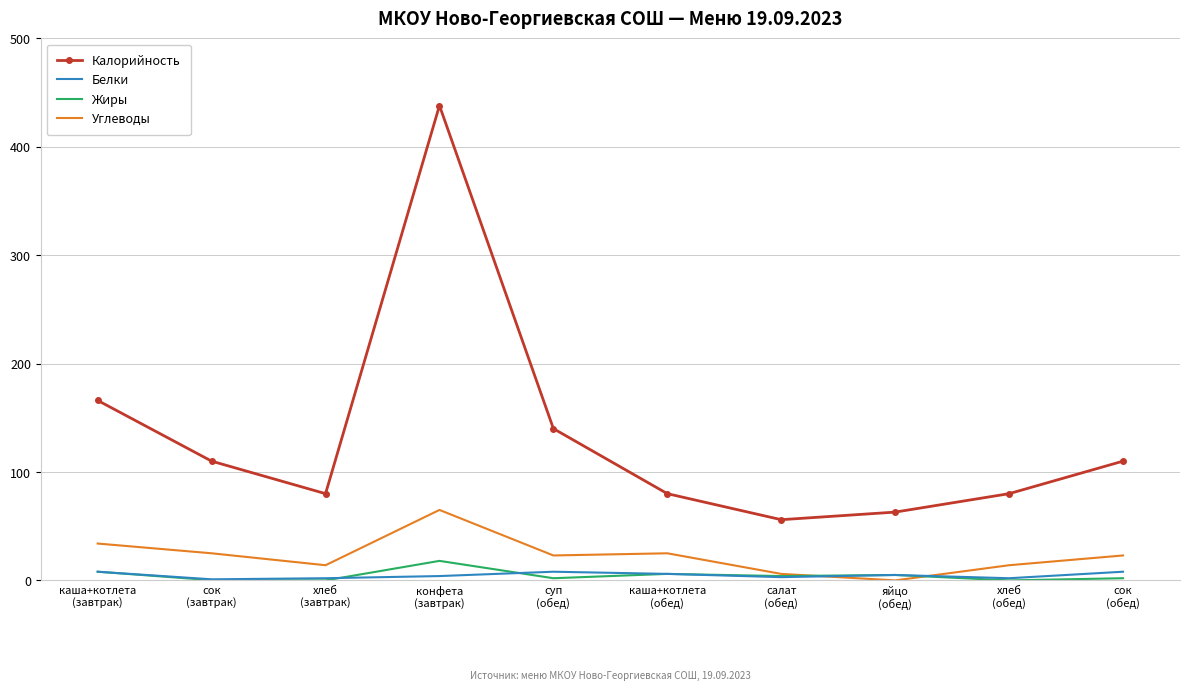

True or false: Калорийность and Белки intersect in this chart.

False